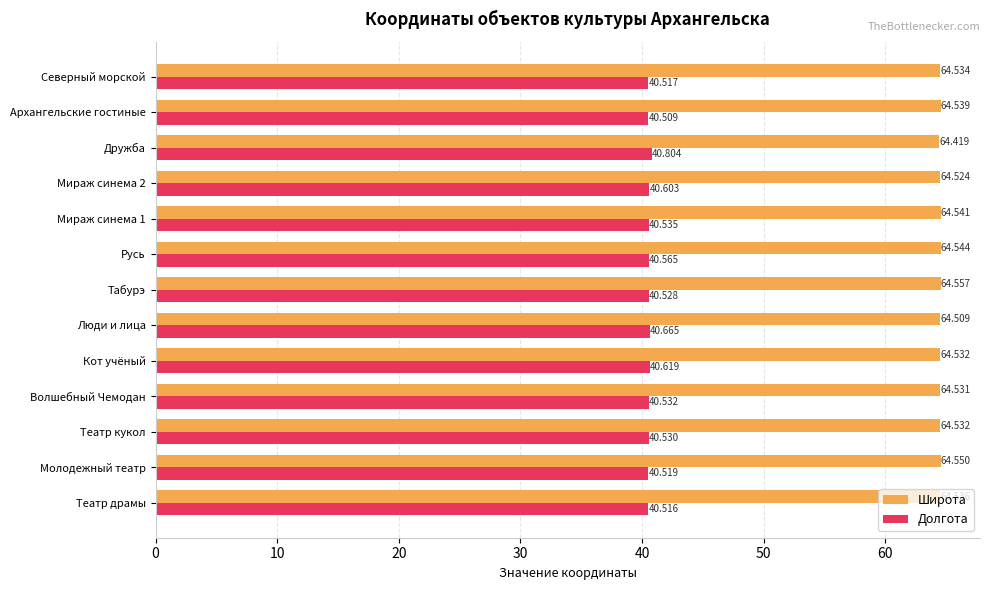

What is the smallest value displayed?

40.5